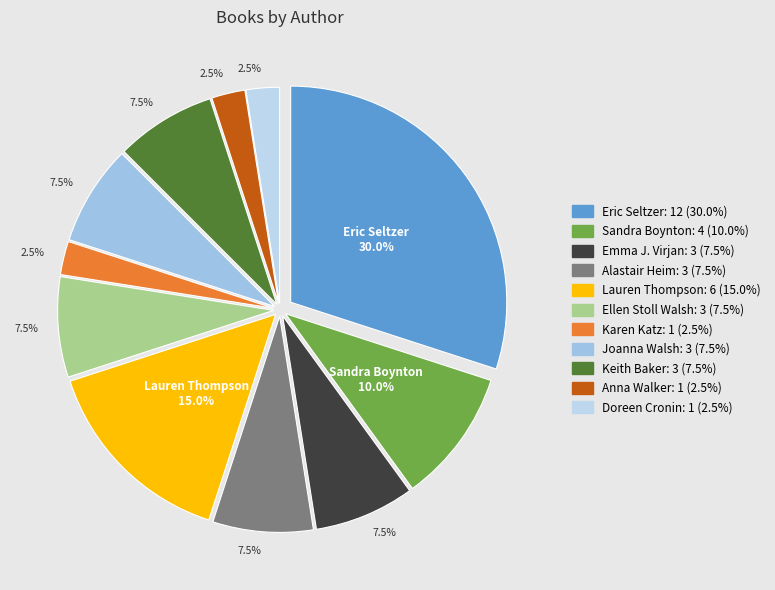

How many slices are in this pie chart?

11